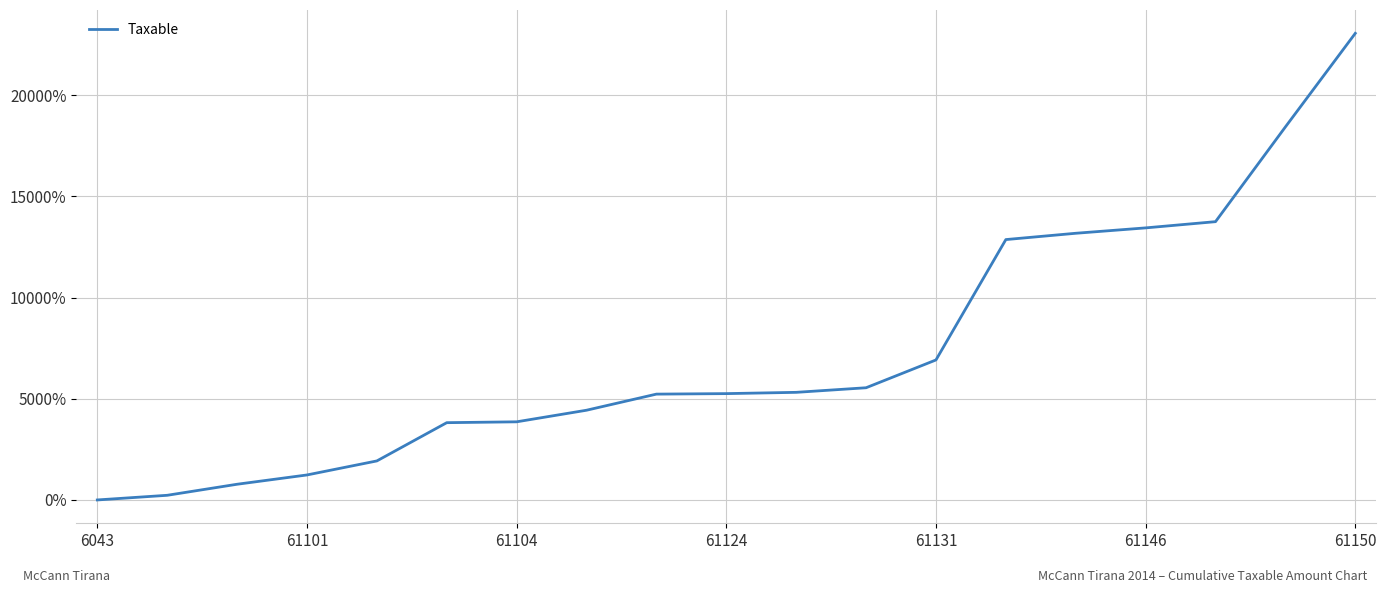

What is the sum of all values?

139302.2